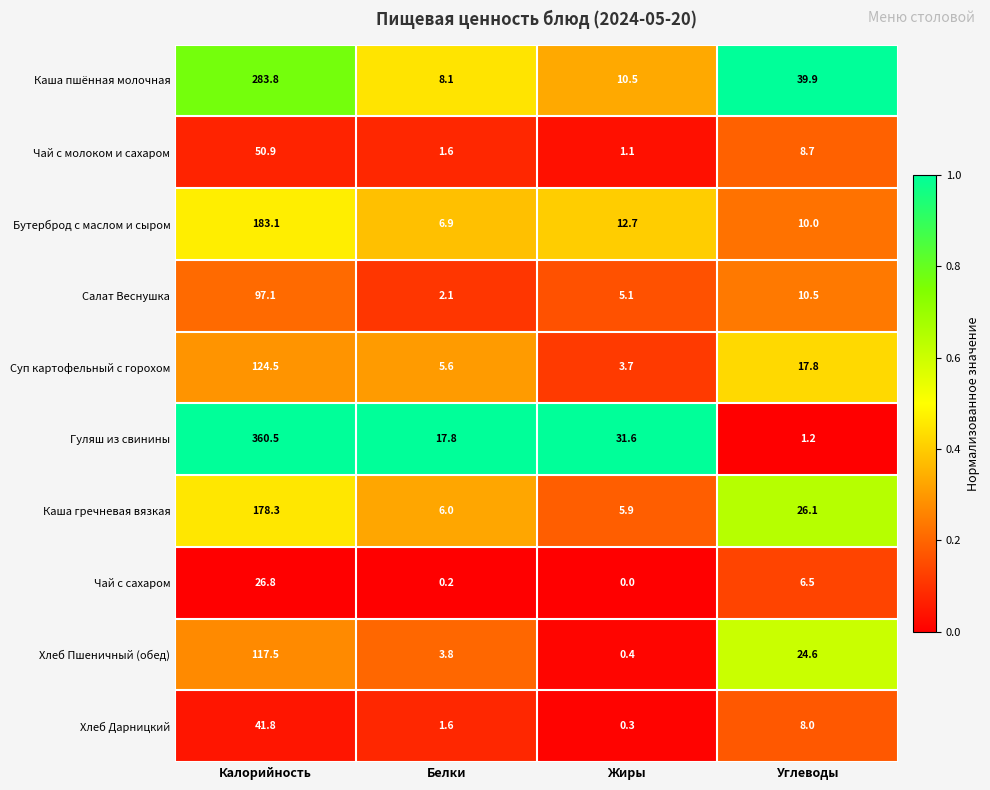

What is the average value of the Хлеб Пшеничный (обед) series?

36.6